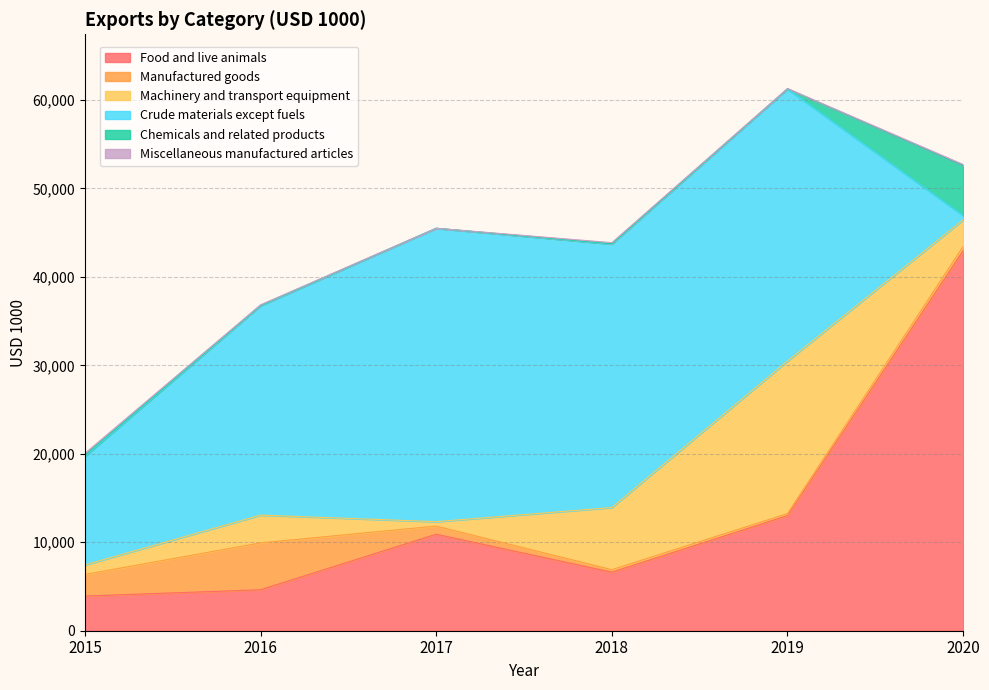

The Crude materials except fuels series shows 23673 at 2016. True or false?

True